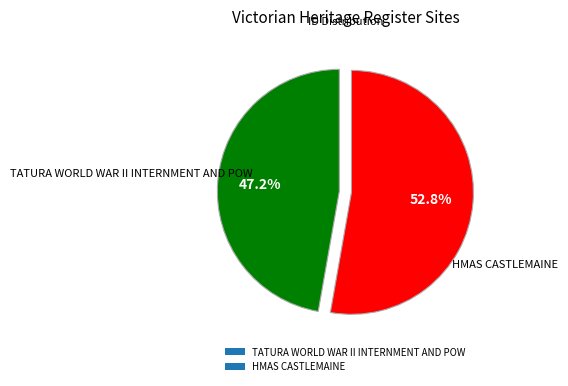

To the nearest percent, what is the average slice percentage?

50%